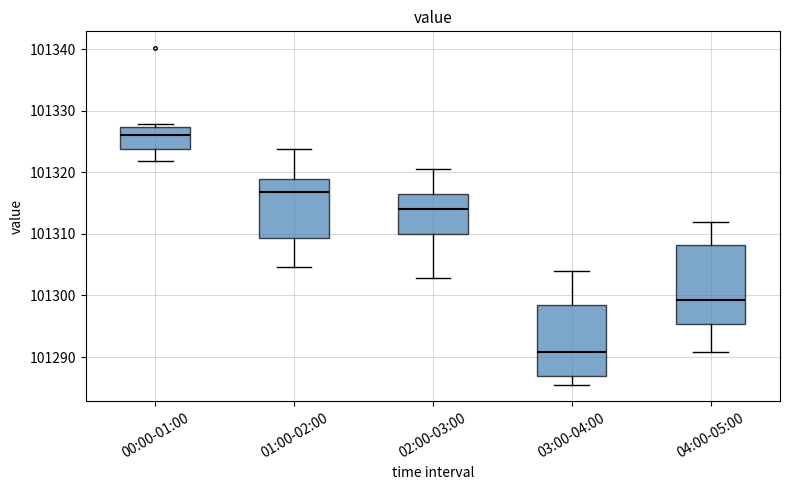

Comparing the boxes themselves (not the whiskers), which one is the tallest?

04:00-05:00